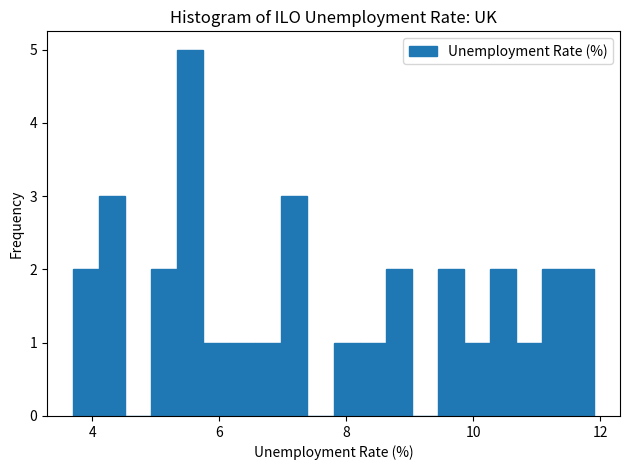

Around what value on the x-axis is the tallest bar? Give the approximate position of its centre, as read against the axis.

5.6